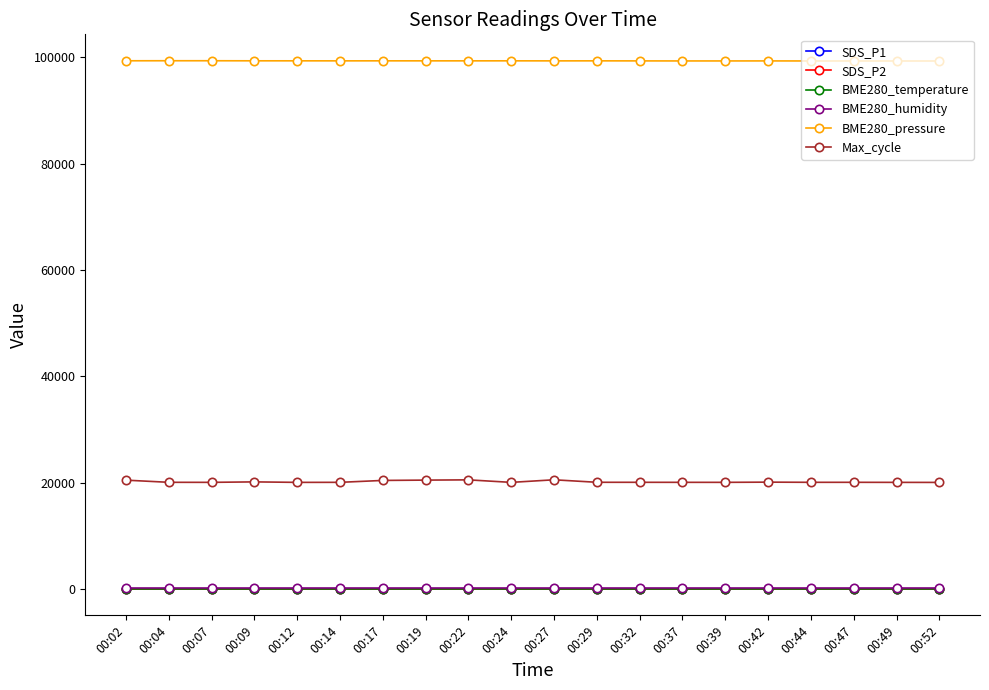

What is the difference between the highest and lowest values at 00:49?

99277.5